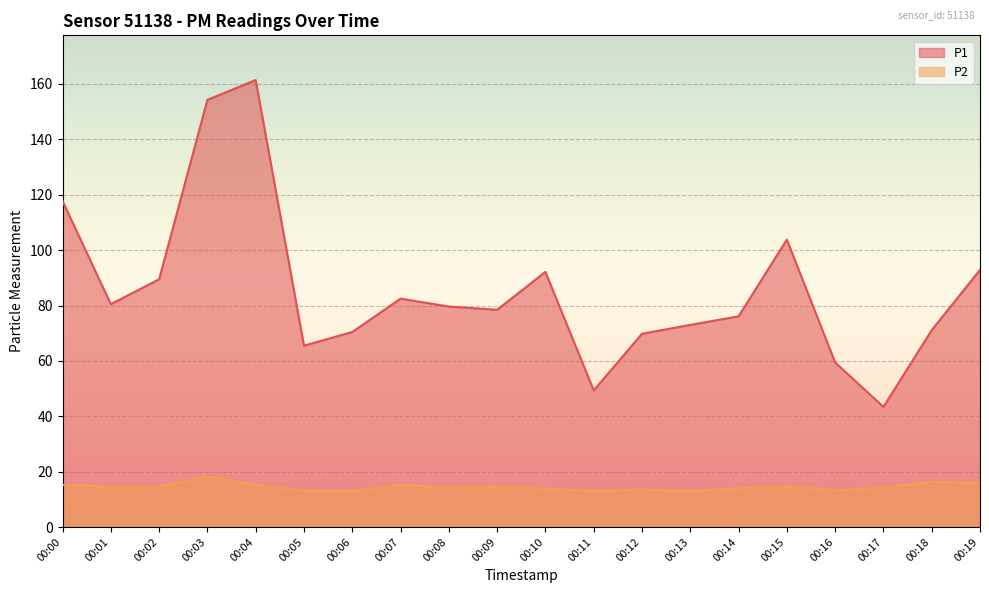

At which label is P1 closest to 102?

00:15